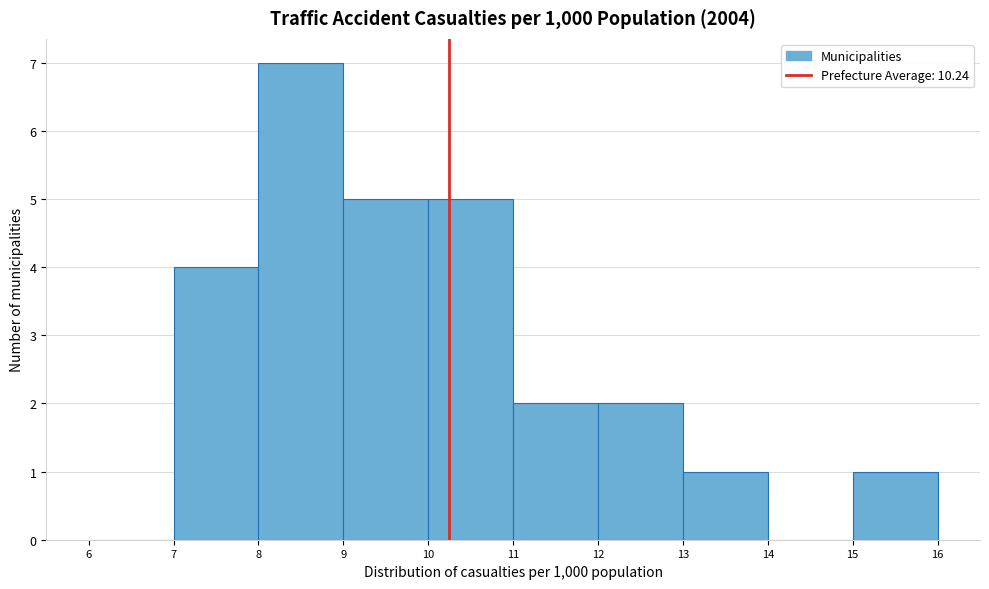

Reading left to right, list every bar in this chart as the range it spans on the x-axis followed by its height. The values are not printed on the chart, so give them approximately, as read against the axis.

6 to 7: 0
7 to 8: 4
8 to 9: 7
9 to 10: 5
10 to 11: 5
11 to 12: 2
12 to 13: 2
13 to 14: 1
14 to 15: 0
15 to 16: 1